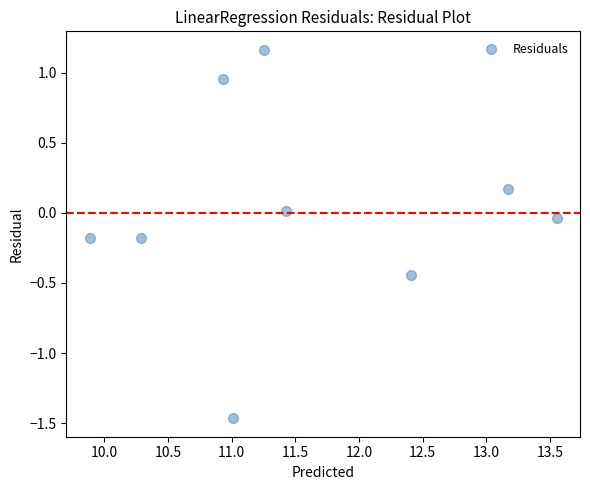

What is the range of X values (max minus min)?

3.7